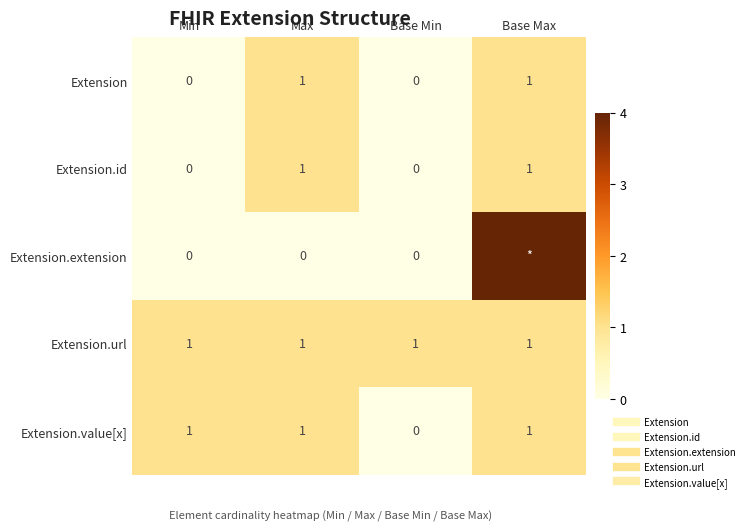

The value of Extension.url at Max is 1. True or false?

True